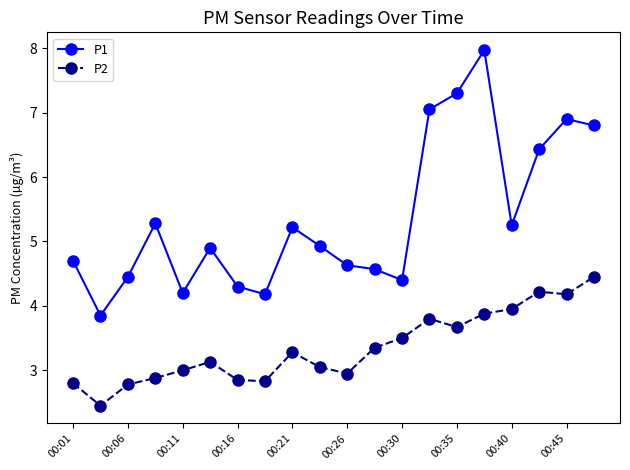

What is the value of the P1 point at the 13th from the left?

4.4